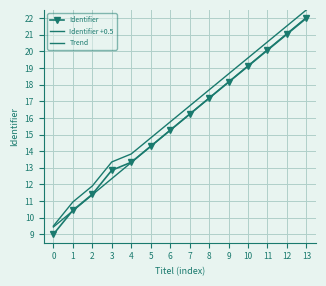

What is the maximum value shown in the chart?

22.5